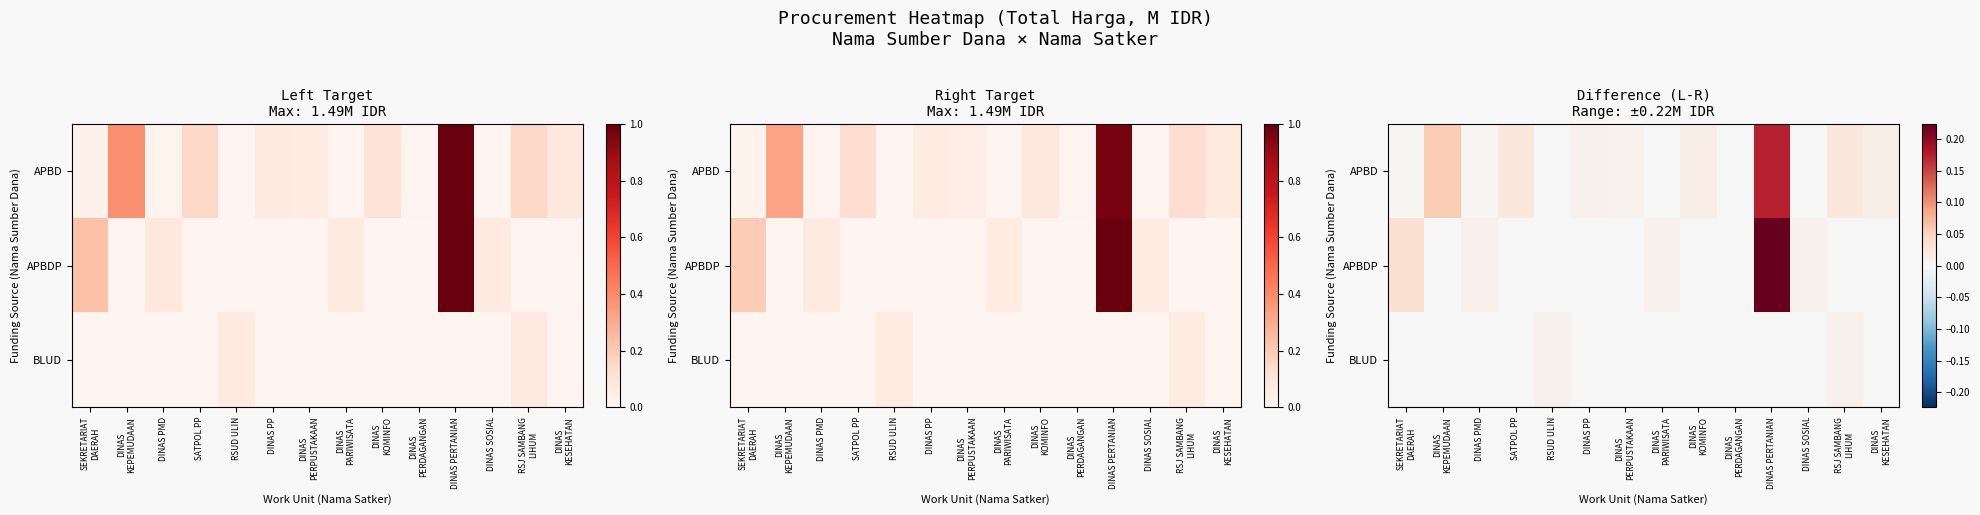

How many categories are shown in the chart?

14